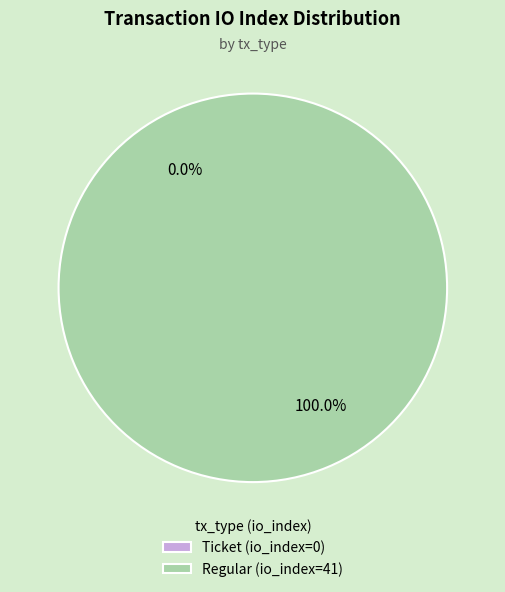

What is the change in value from Ticket (io_index=0) to Regular (io_index=41)?

+41